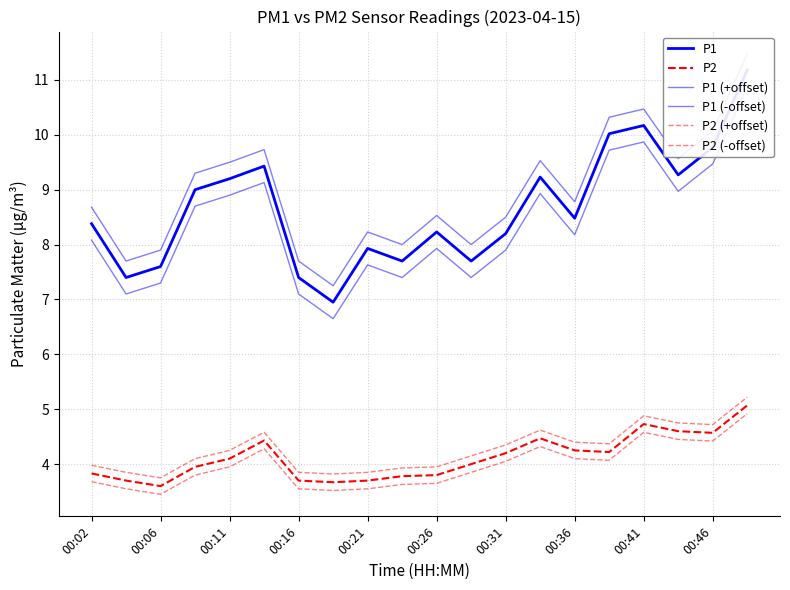

True or false: P1 (-offset) and P1 (+offset) intersect in this chart.

False